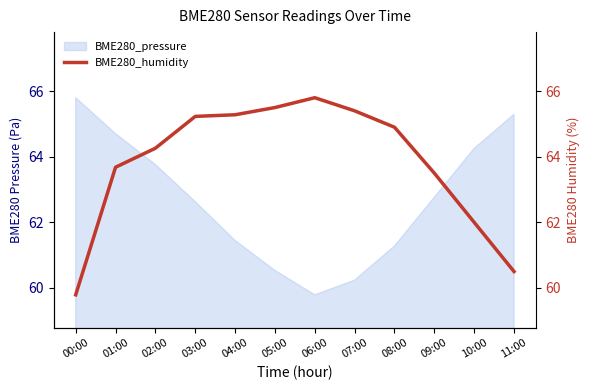

What is the difference between the maximum and minimum values?

6.0